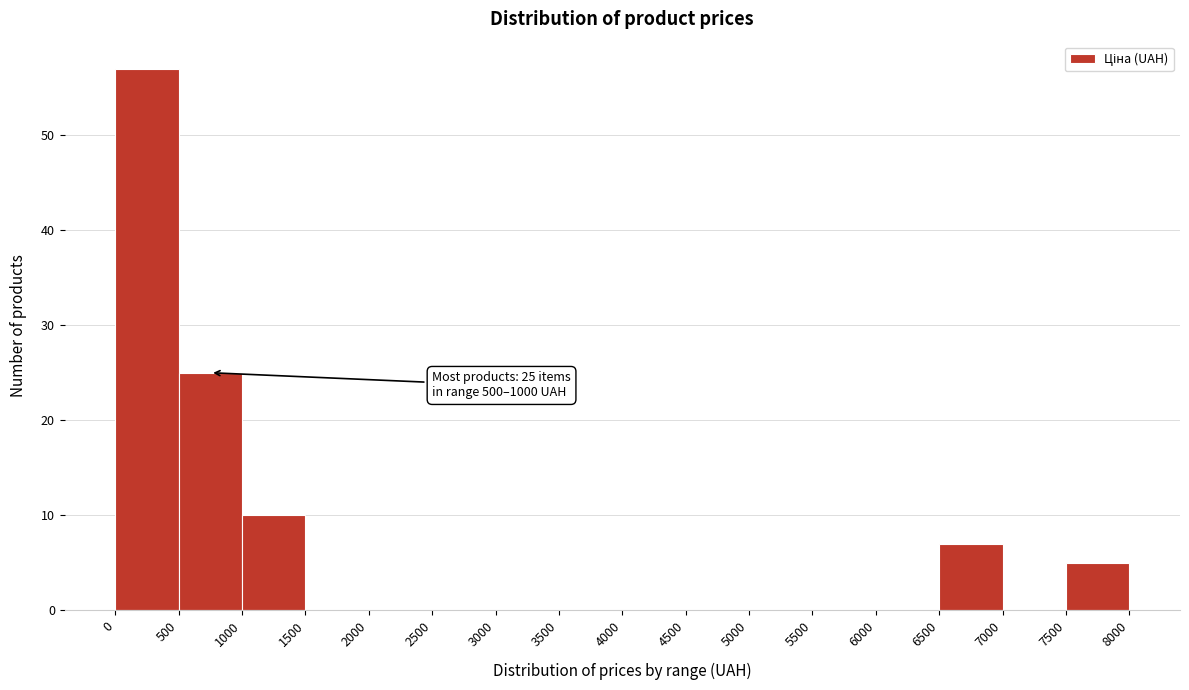

Which range on the x-axis has the tallest bar?

0 to 500